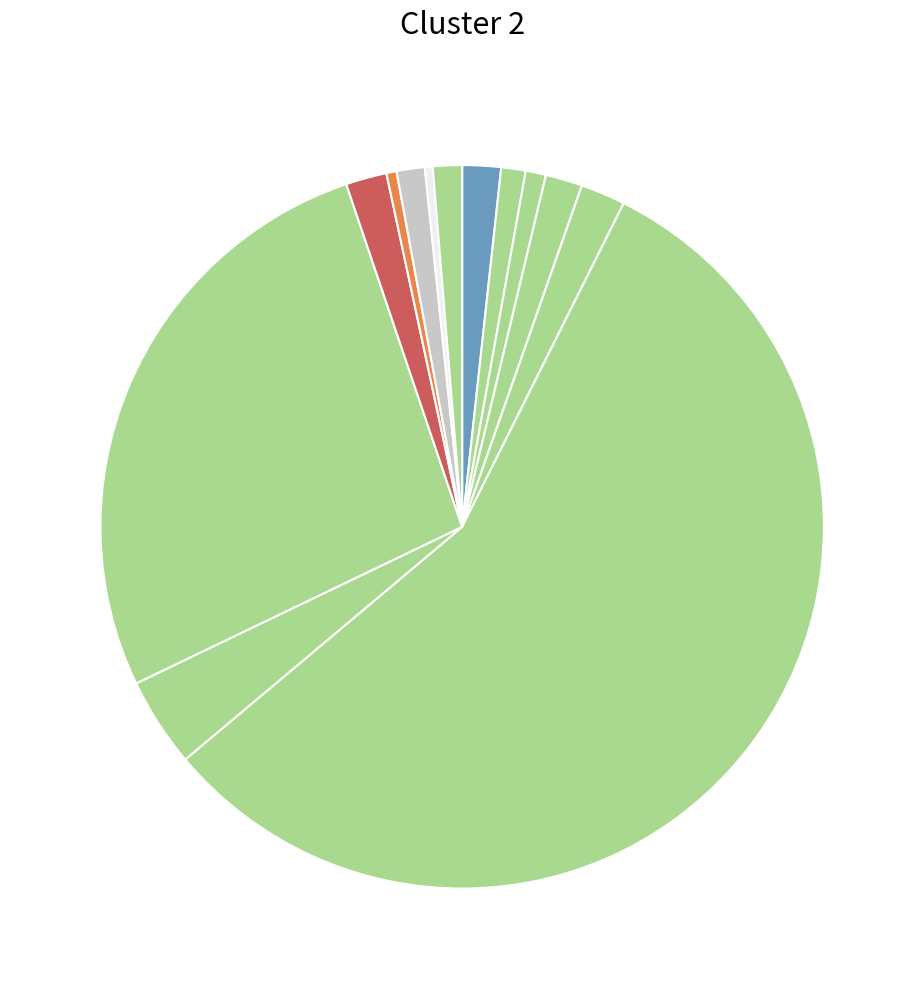

How many slices are in this pie chart?

13